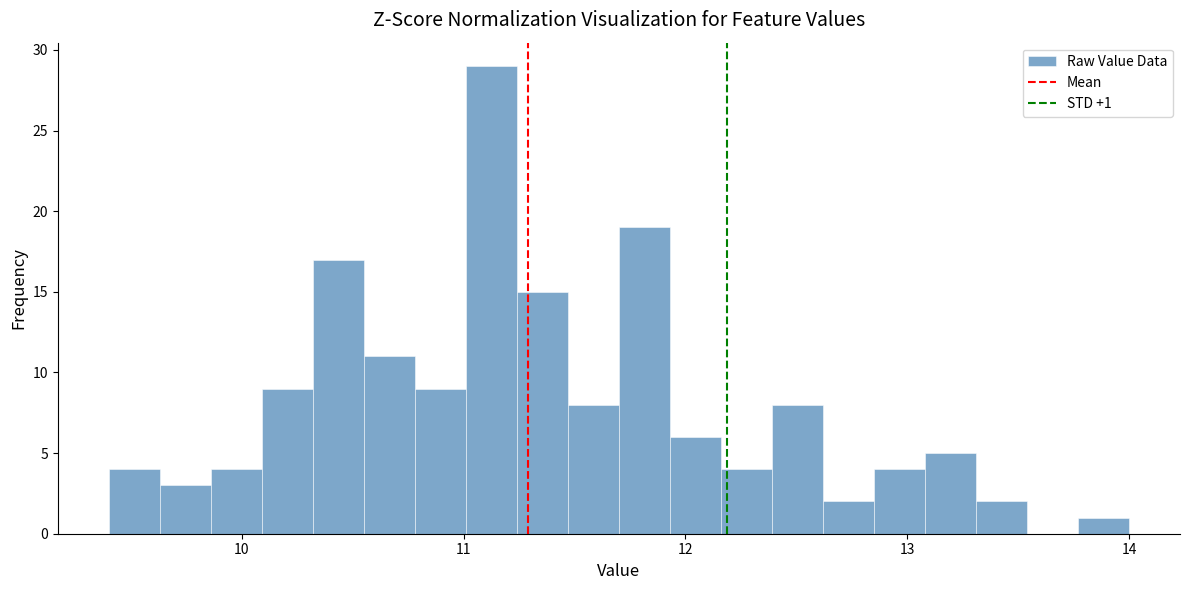

Read against the x-axis, roughly where is the centre of the tallest bar?

11.1